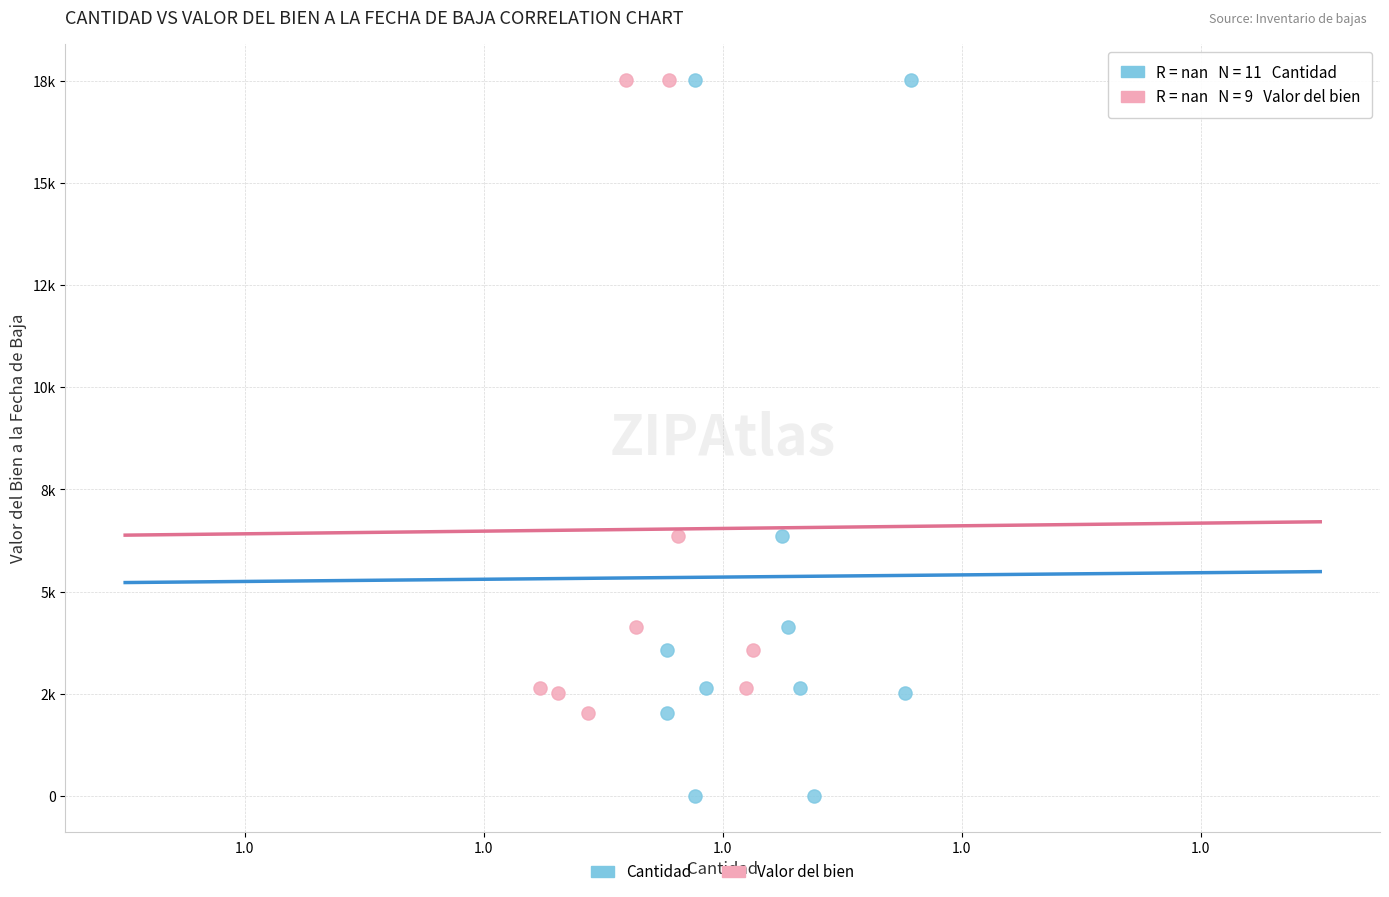

What are all the series names shown in the legend?

Cantidad, Valor del bien